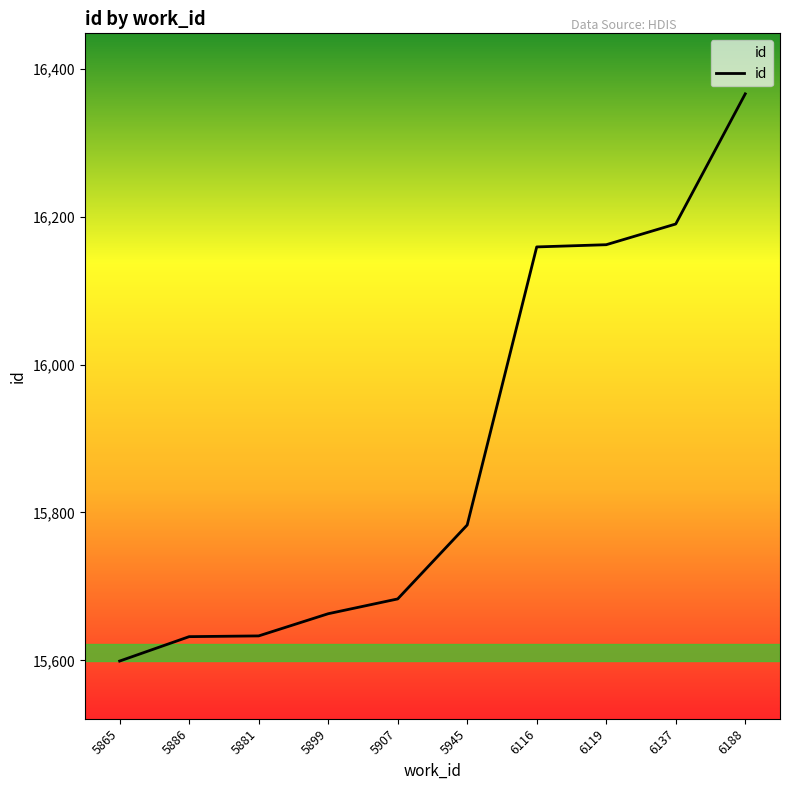

What is the change in value from 5881 to 6116?

+526